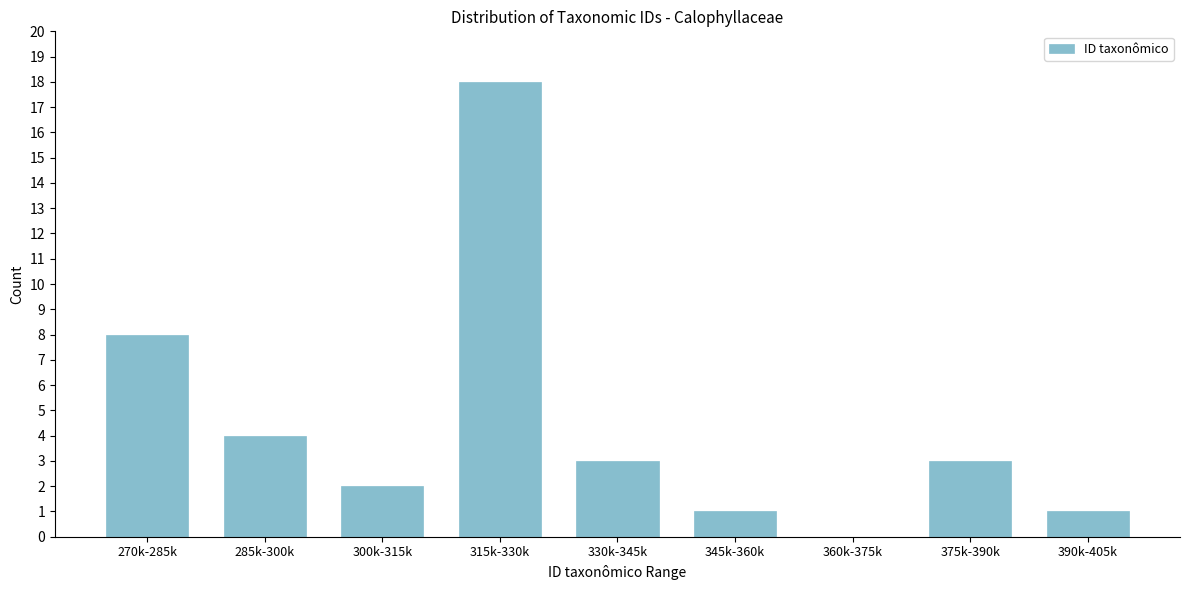

Where is the data nearest to the value 9?

270k-285k